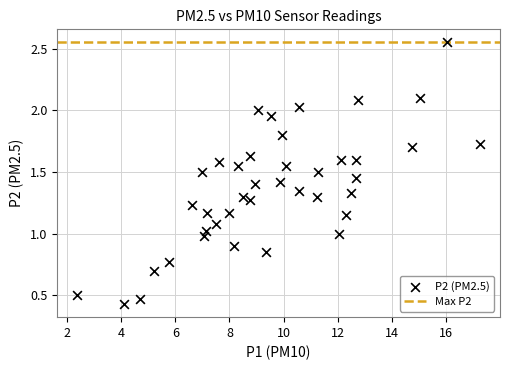

What is the range of Y values (max minus min)?

2.1